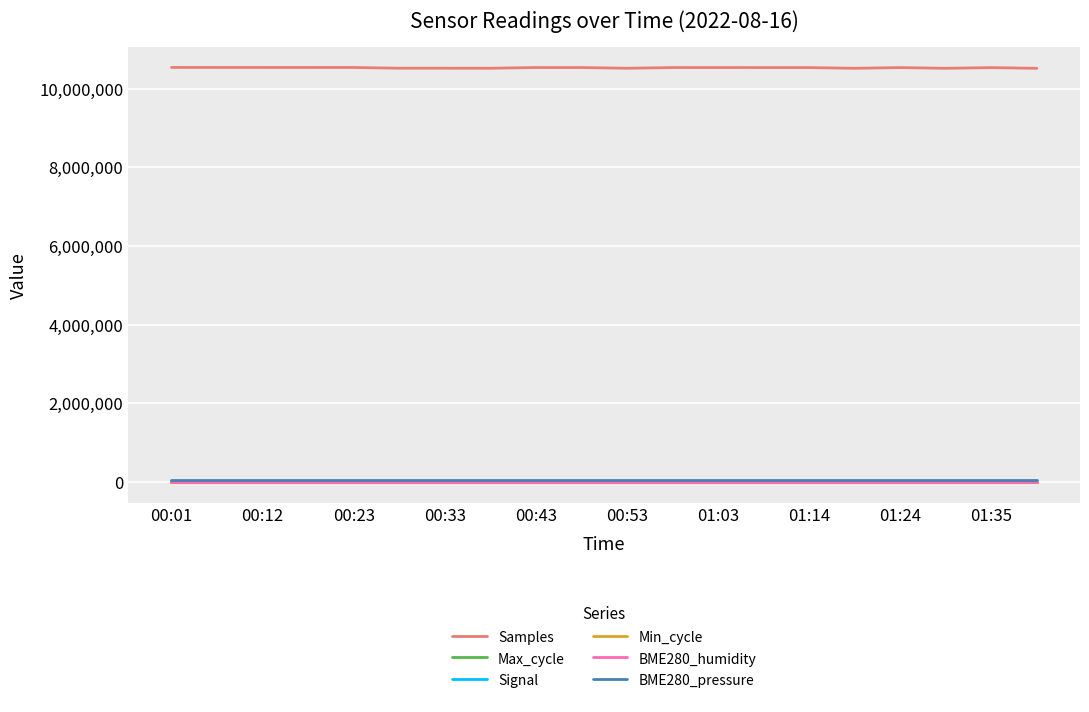

Which series has the largest total across all categories?

Samples